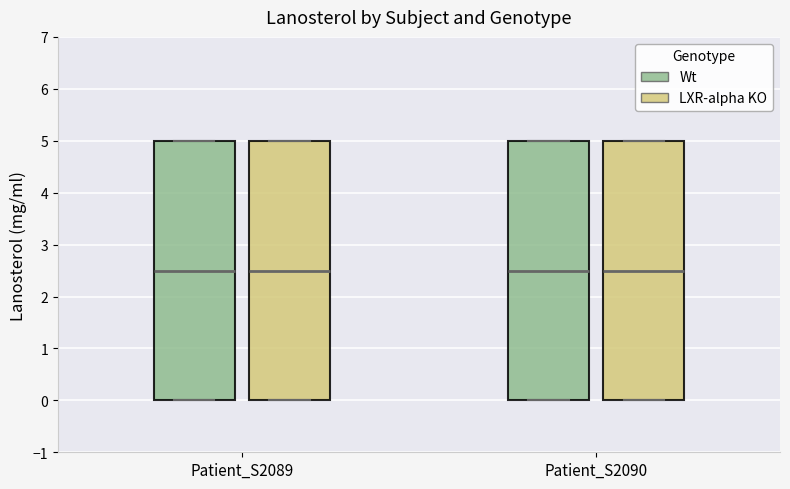

Reading left to right, transcribe this box plot: for each box, give where its median line is, the range the box spans, and where its two whiskers end, as read against the y-axis. The values are not printed on the chart, so give them approximately, as read against the axis.

Patient_S2089 (Wt): median 2.5, box 0.0 to 5.0, whiskers 0.0 to 5.0
Patient_S2089 (LXR-alpha KO): median 2.5, box 0.0 to 5.0, whiskers 0.0 to 5.0
Patient_S2090 (Wt): median 2.5, box 0.0 to 5.0, whiskers 0.0 to 5.0
Patient_S2090 (LXR-alpha KO): median 2.5, box 0.0 to 5.0, whiskers 0.0 to 5.0